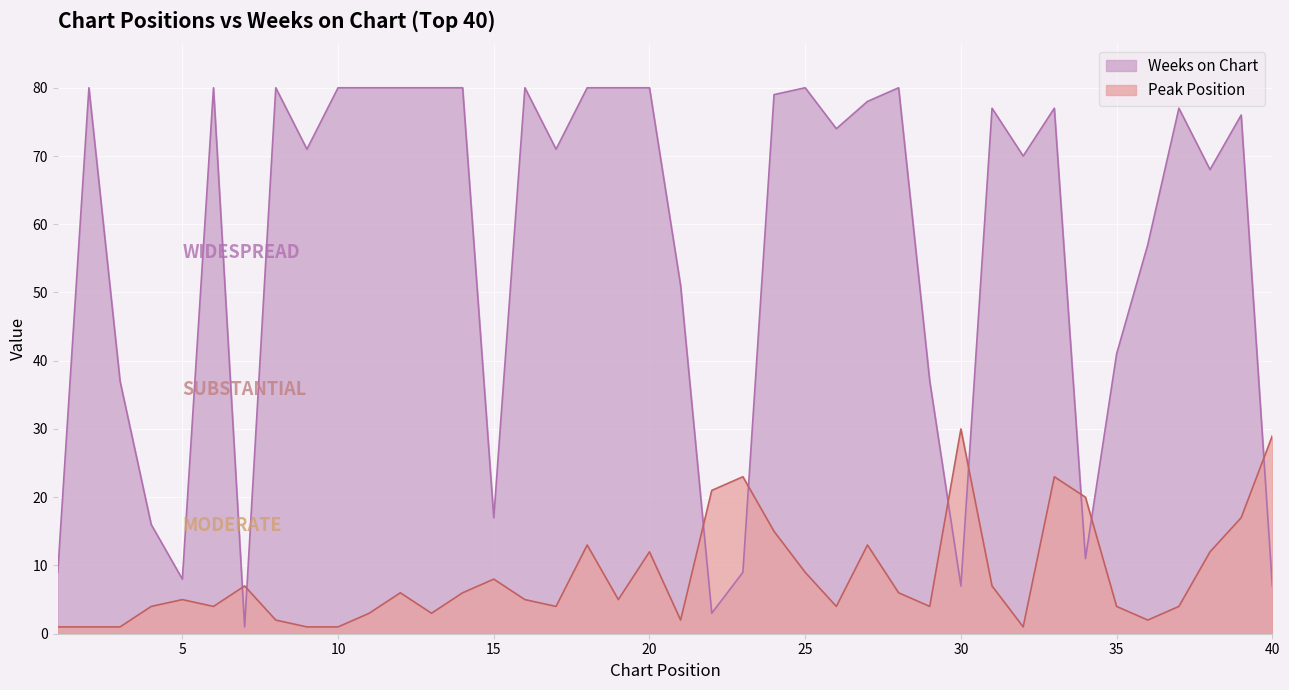

What is the value of the Peak Position point at the 27th from the left?

13